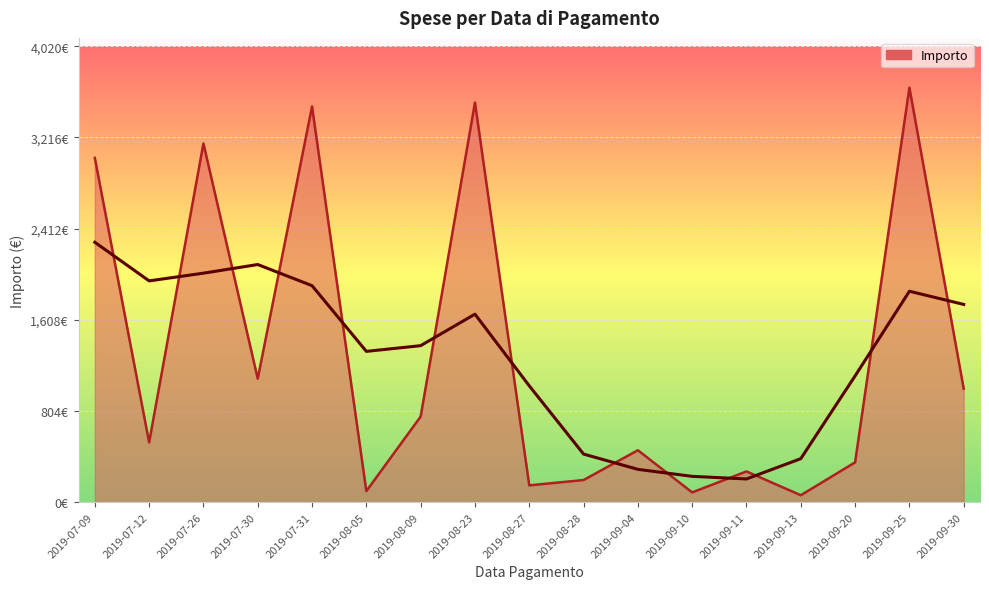

What is the ratio of the value at 2019-07-12 to the value at 2019-07-31?

0.2